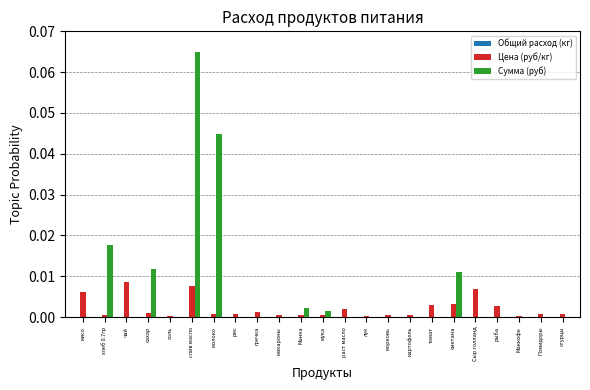

Does the chart contain stacked bars?

No